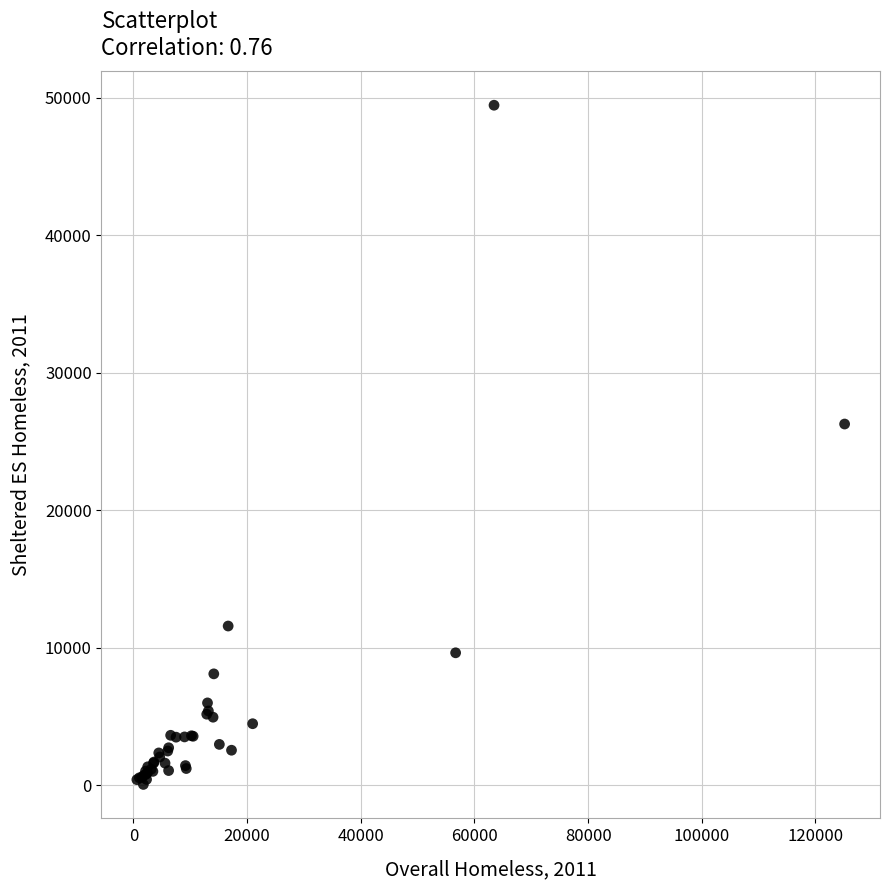

What Y value in the scatter plot is closest to 24769?

26282